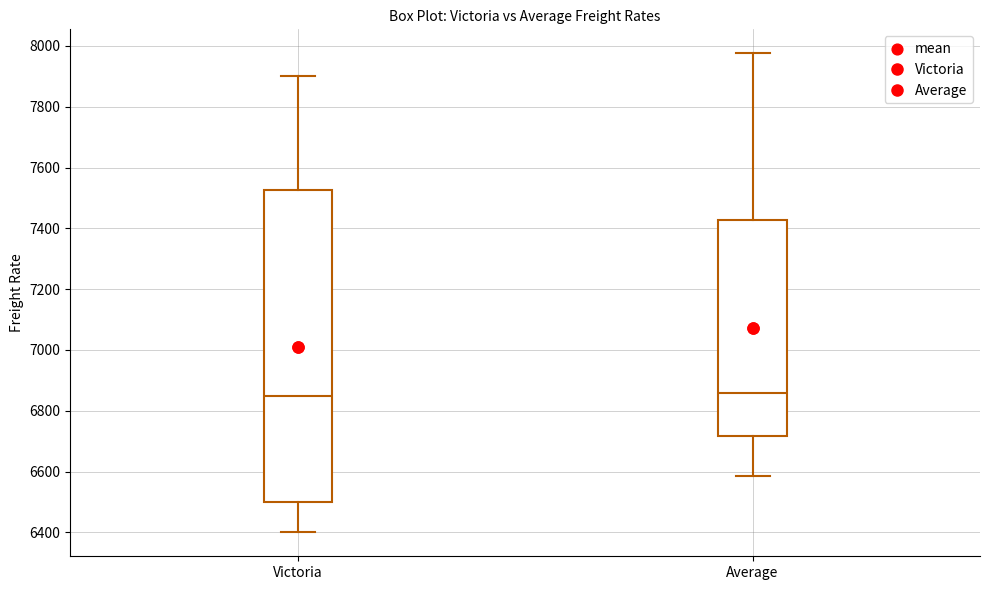

Reading left to right, transcribe this box plot: for each box, give where its median line is, the range the box spans, and where its two whiskers end, as read against the y-axis. The values are not printed on the chart, so give them approximately, as read against the axis.

Victoria: median 6860, box 6500 to 7520, whiskers 6400 to 7900
Average: median 6860, box 6720 to 7420, whiskers 6580 to 7980